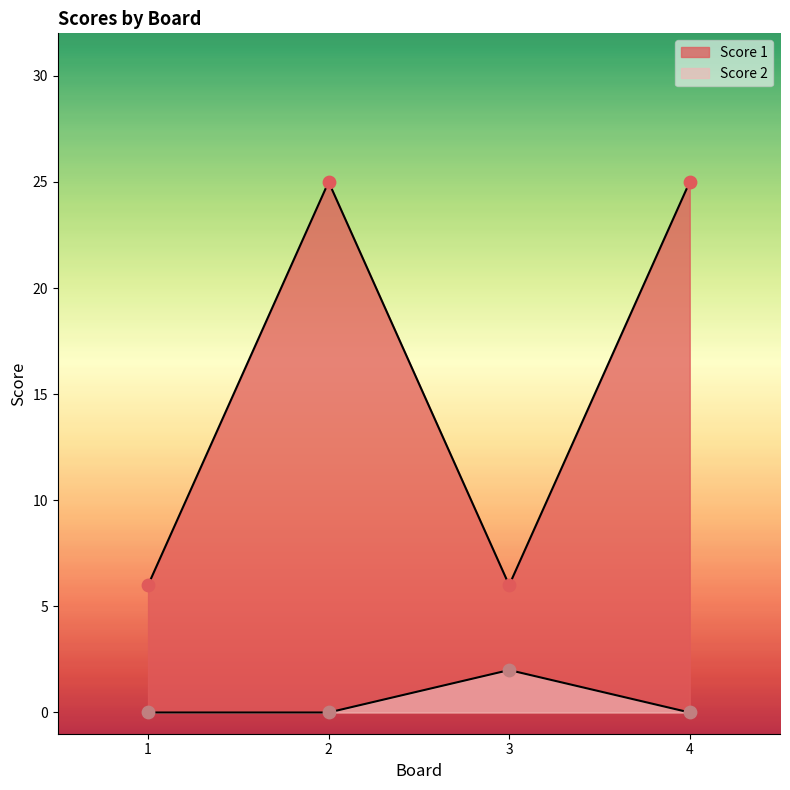

Which series has the largest Y range (max minus min)?

Score 1